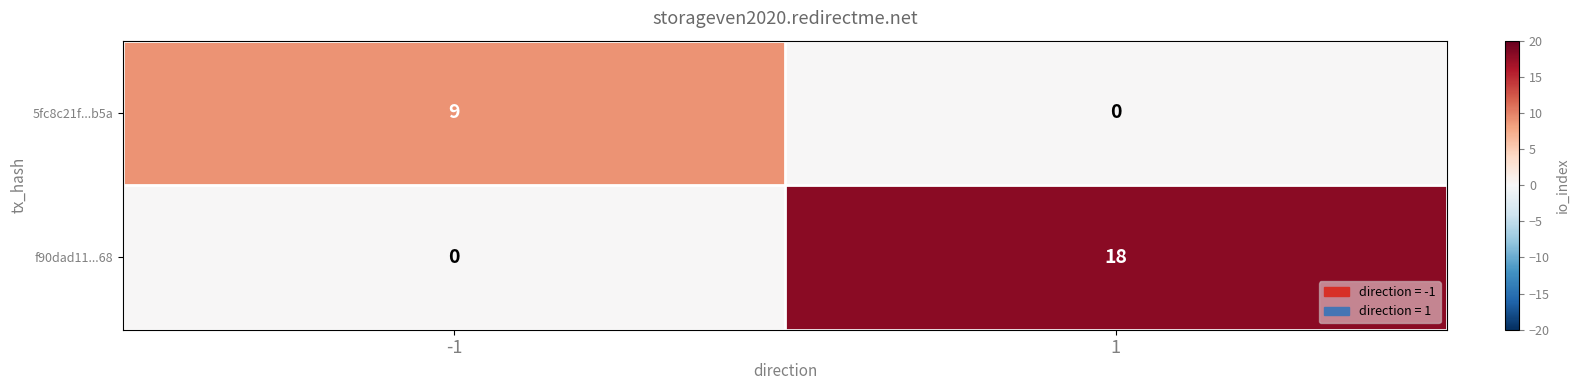

What is the total value across all series at 1?

18